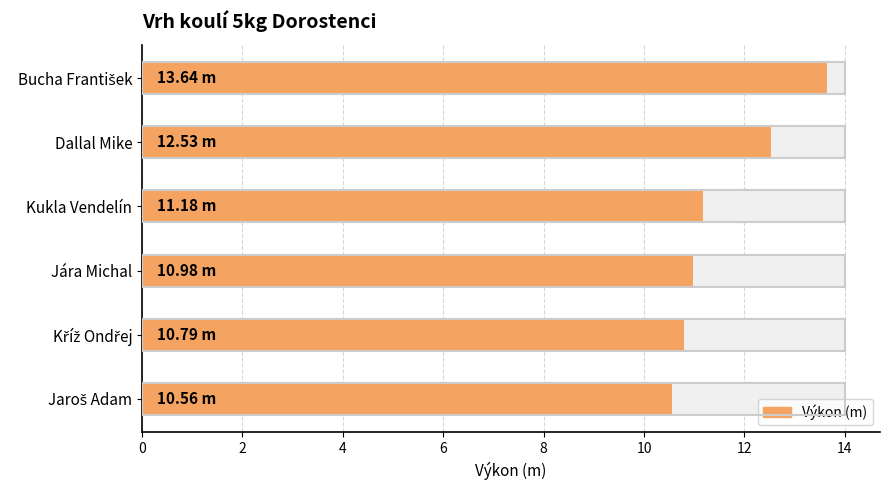

Reading left to right, transcribe all the data shown in this chart.

13.6	12.5	11.2	11.0	10.8	10.6